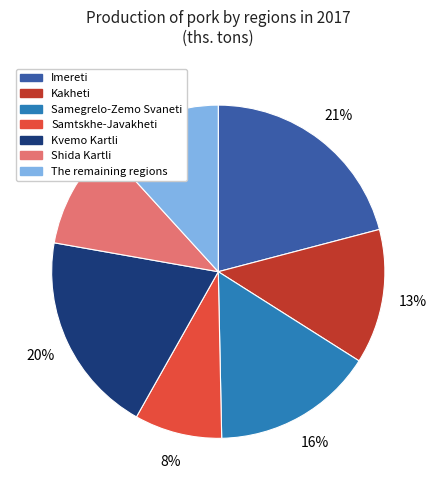

True or false: Samegrelo-Zemo Svaneti accounts for 3% of the total.

False